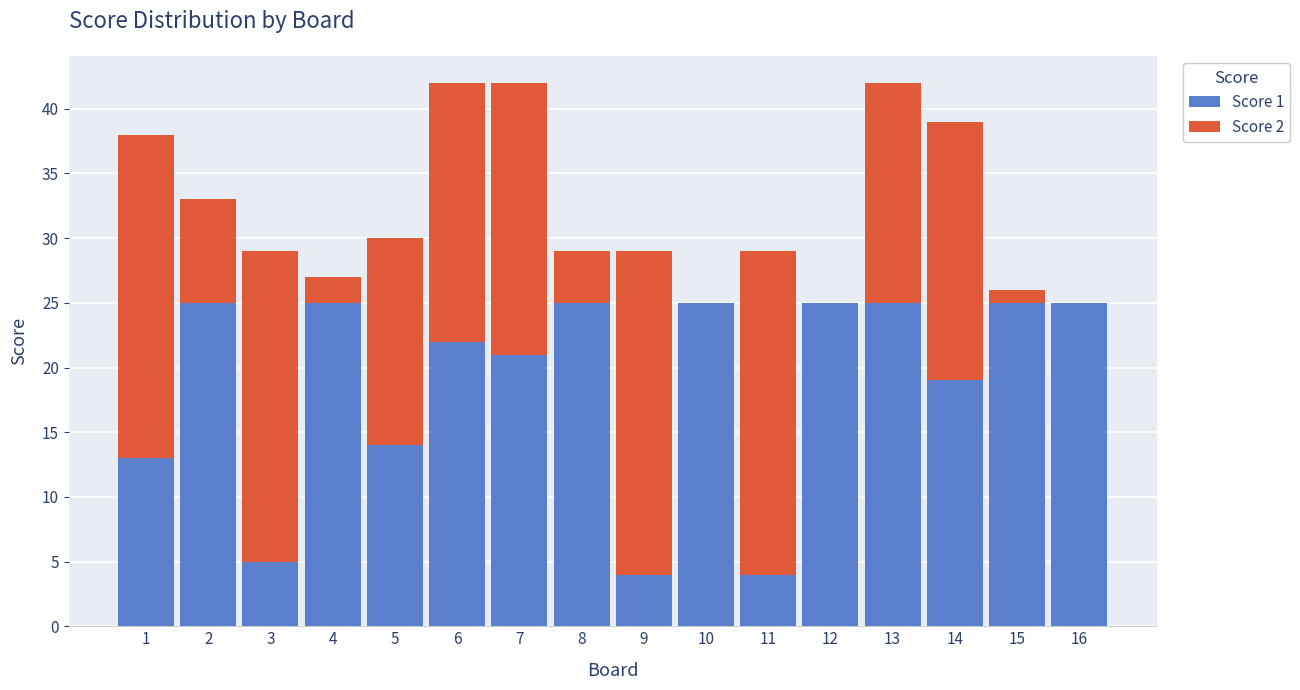

What is the maximum value for Score 1?

25